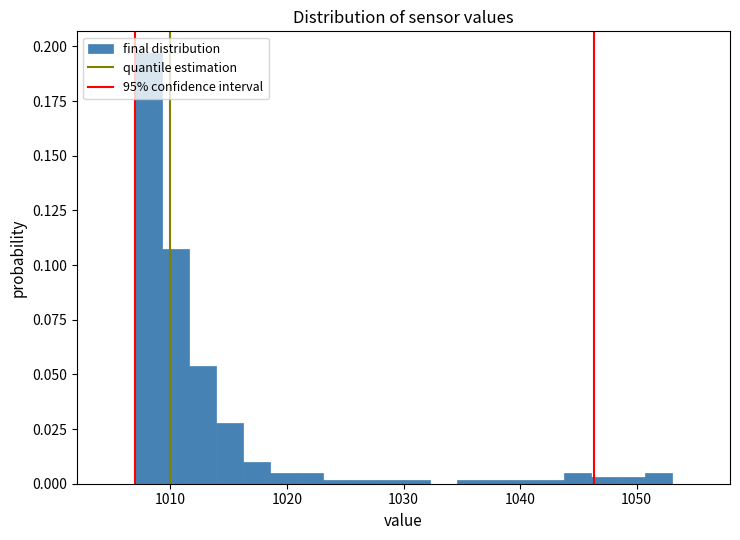

Around what value on the x-axis is the tallest bar? Give the approximate position of its centre, as read against the axis.

1008